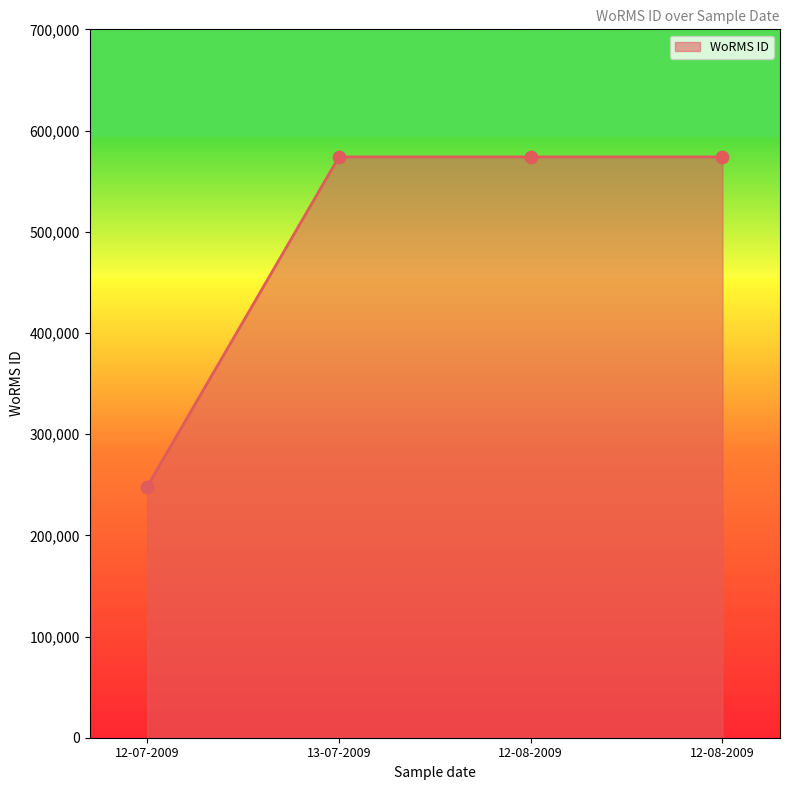

How many lines are shown in the chart?

1